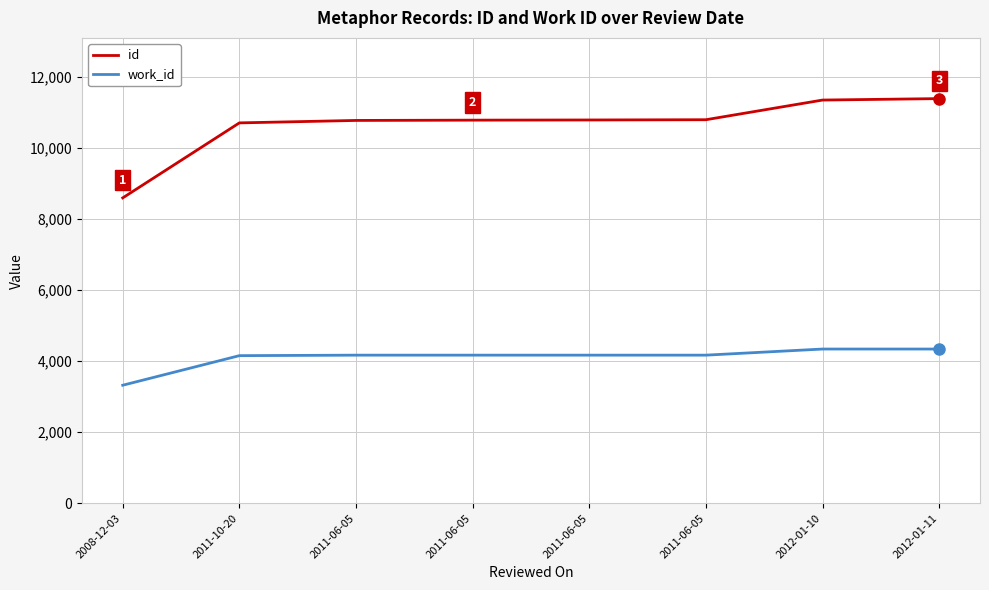

What are all the series names shown in the legend?

id, work_id